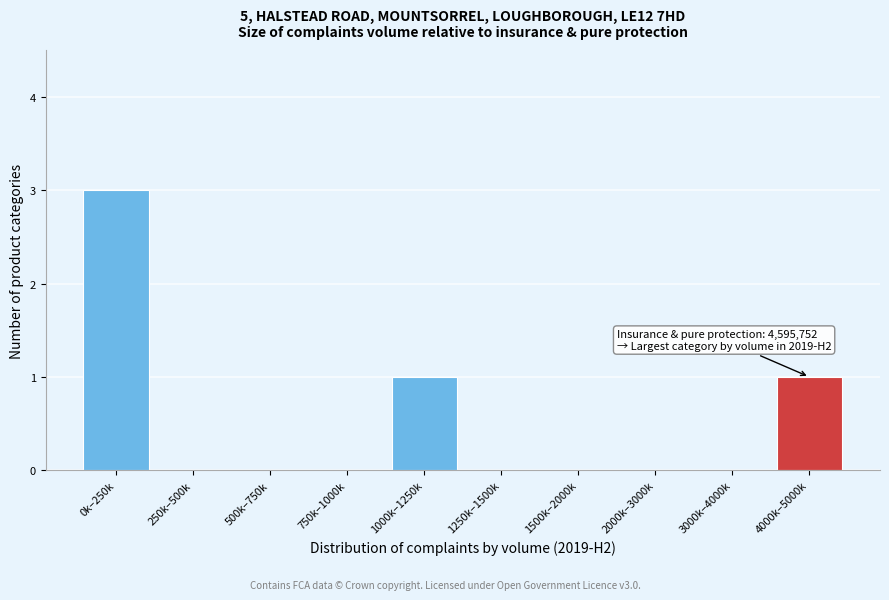

Reading left to right, transcribe all the data shown in this chart.

0k–250k=3	250k–500k=0	500k–750k=0	750k–1000k=0	1000k–1250k=1	1250k–1500k=0	1500k–2000k=0	2000k–3000k=0	3000k–4000k=0	4000k–5000k=1